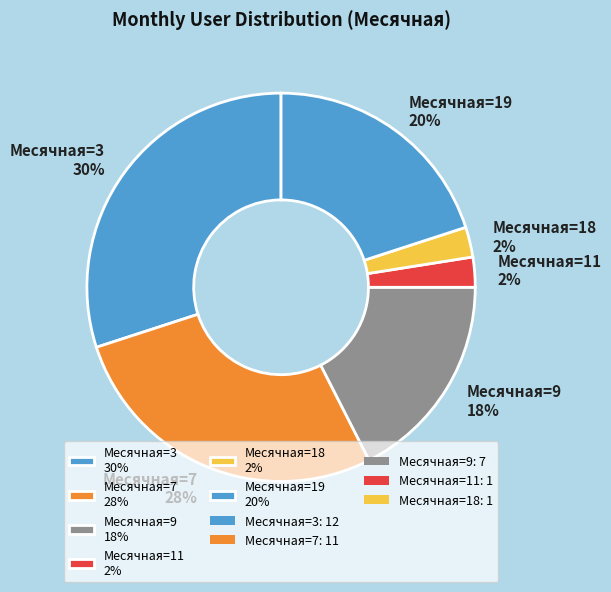

Is the sum of Месячная=9 18% and Месячная=19 20% greater than half?

No